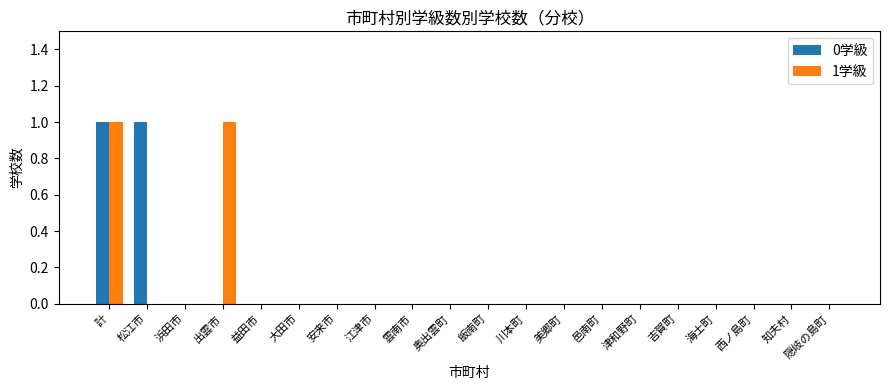

Reading right to left, transcribe all the data shown in this chart.

0学級: 隠岐の島町=0	知夫村=0	西ノ島町=0	海士町=0	吉賀町=0	津和野町=0	邑南町=0	美郷町=0	川本町=0	飯南町=0	奥出雲町=0	雲南市=0	江津市=0	安来市=0	大田市=0	益田市=0	出雲市=0	浜田市=0	松江市=1	計=1
1学級: 隠岐の島町=0	知夫村=0	西ノ島町=0	海士町=0	吉賀町=0	津和野町=0	邑南町=0	美郷町=0	川本町=0	飯南町=0	奥出雲町=0	雲南市=0	江津市=0	安来市=0	大田市=0	益田市=0	出雲市=1	浜田市=0	松江市=0	計=1